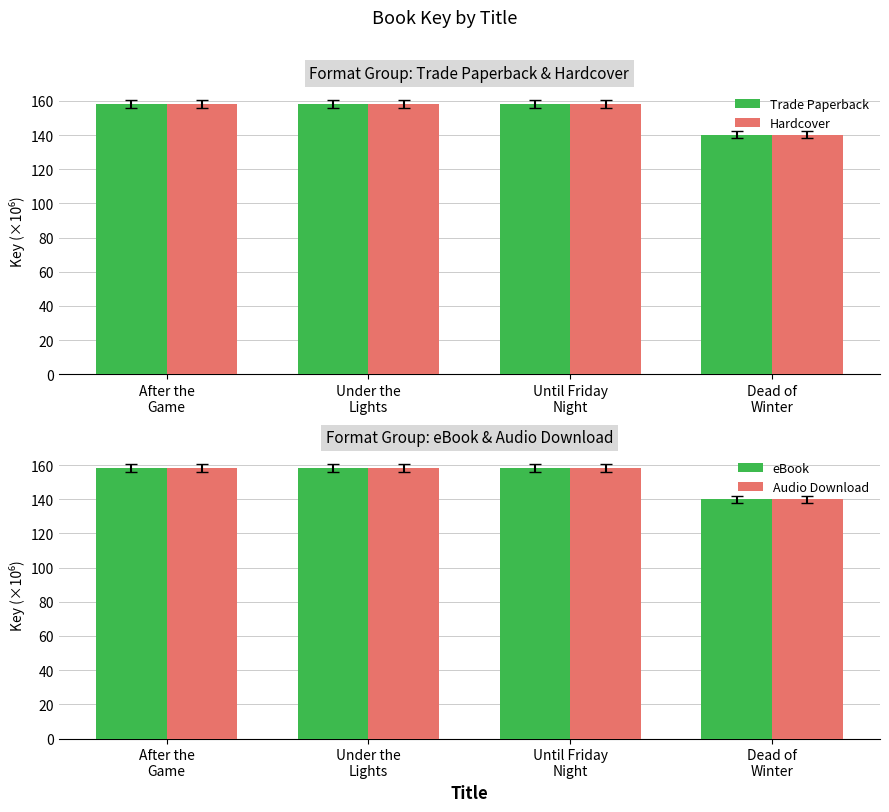

Reading left to right, extract all data points from this chart.

Trade Paperback: After the
Game=158.1	Under the
Lights=158.1	Until Friday
Night=158.1	Dead of
Winter=140.1
Hardcover: After the
Game=158.1	Under the
Lights=158.1	Until Friday
Night=158.1	Dead of
Winter=140.1
eBook: After the
Game=158.1	Under the
Lights=158.1	Until Friday
Night=158.1	Dead of
Winter=140.1
Audio Download: After the
Game=158.1	Under the
Lights=158.1	Until Friday
Night=158.1	Dead of
Winter=140.1